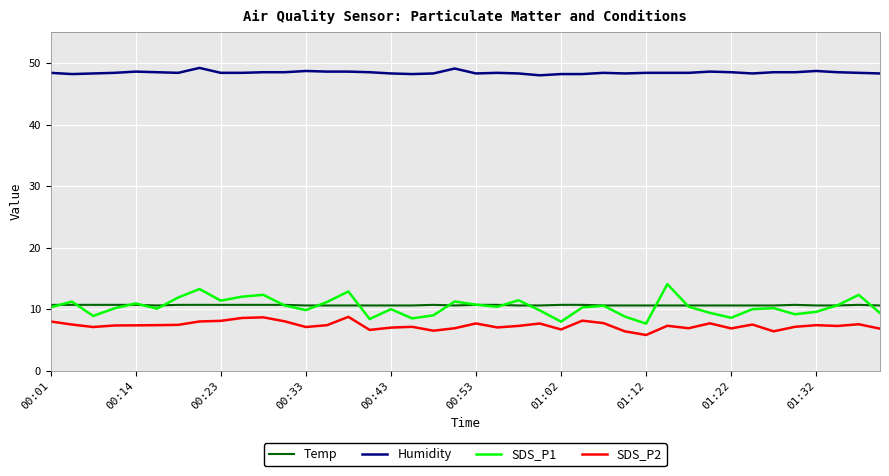

True or false: Humidity and SDS_P2 intersect in this chart.

False